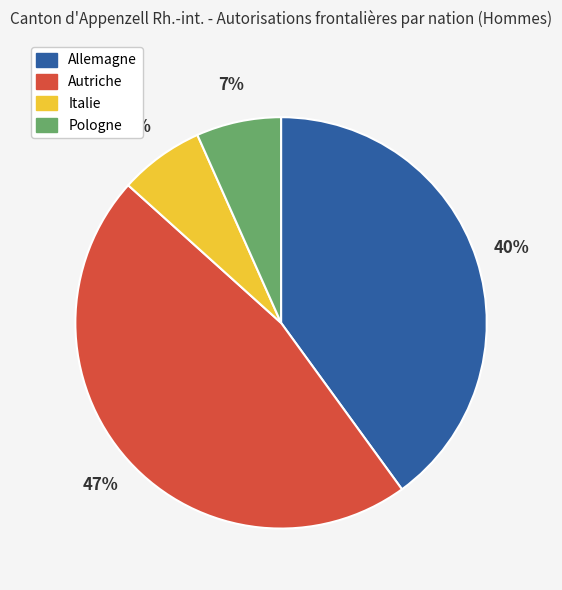

Approximately how many times larger is the value at Autriche compared to Allemagne?

1.2